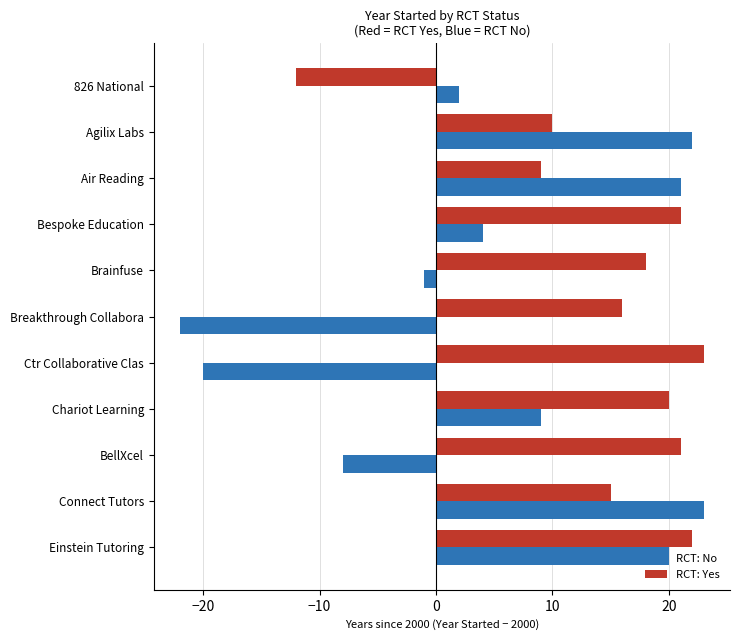

What is the sum of all RCT: No values?

50